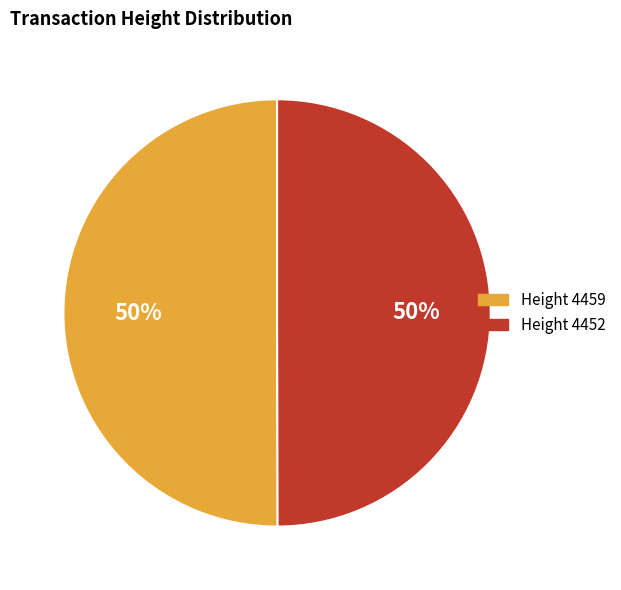

To the nearest percent, what percentage of the pie is Height 4459?

50%